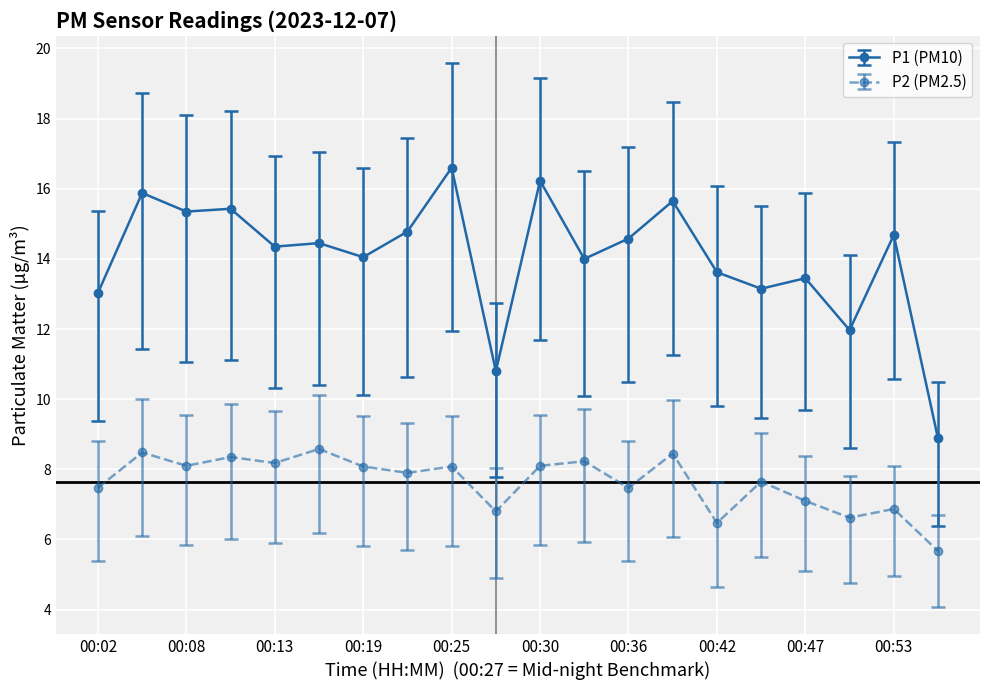

Which series has the largest total across all categories?

P1 (PM10)